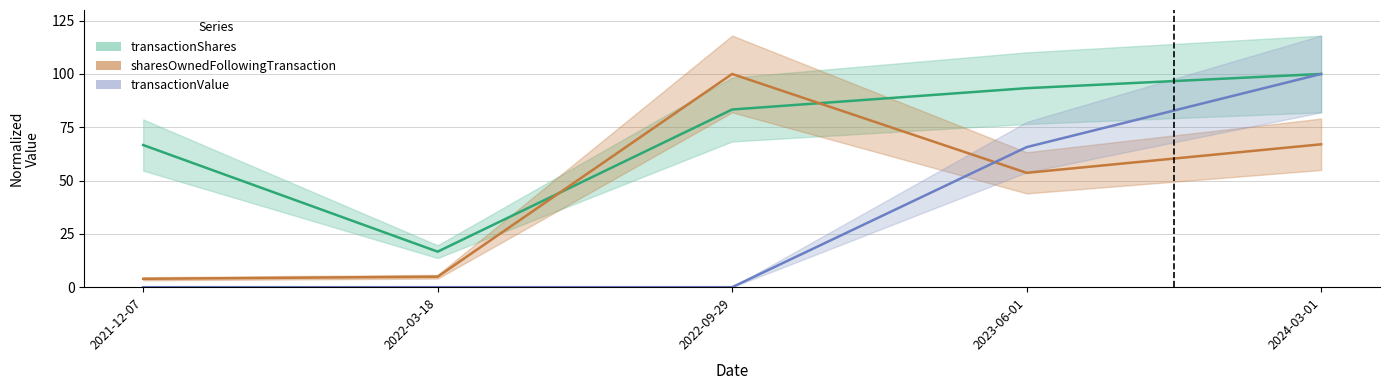

Is the value of sharesOwnedFollowingTransaction at 2022-09-29 greater than the value of transactionValue at 2022-03-18?

Yes